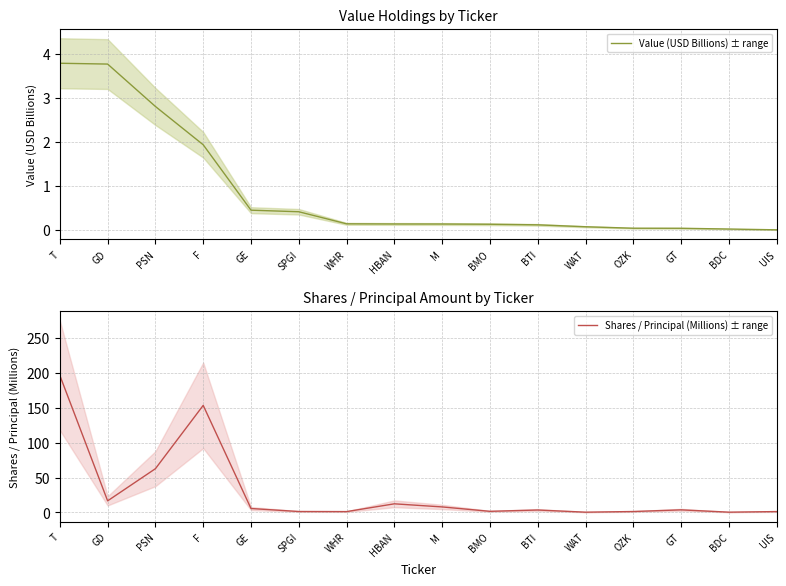

How many categories are shown in the chart?

16